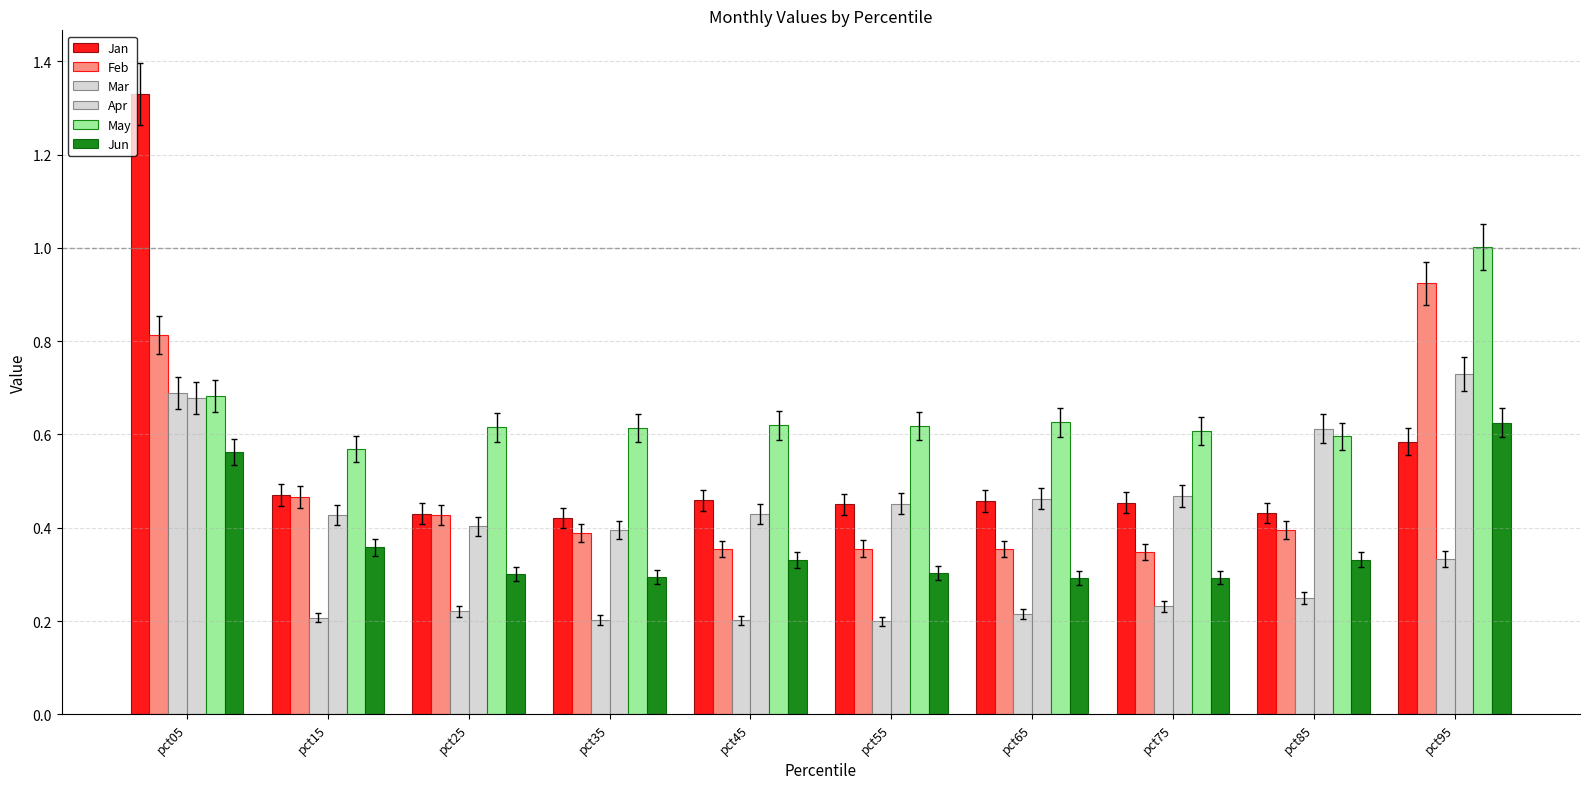

Is it true that Jun equals 0.5 at pct45?

False